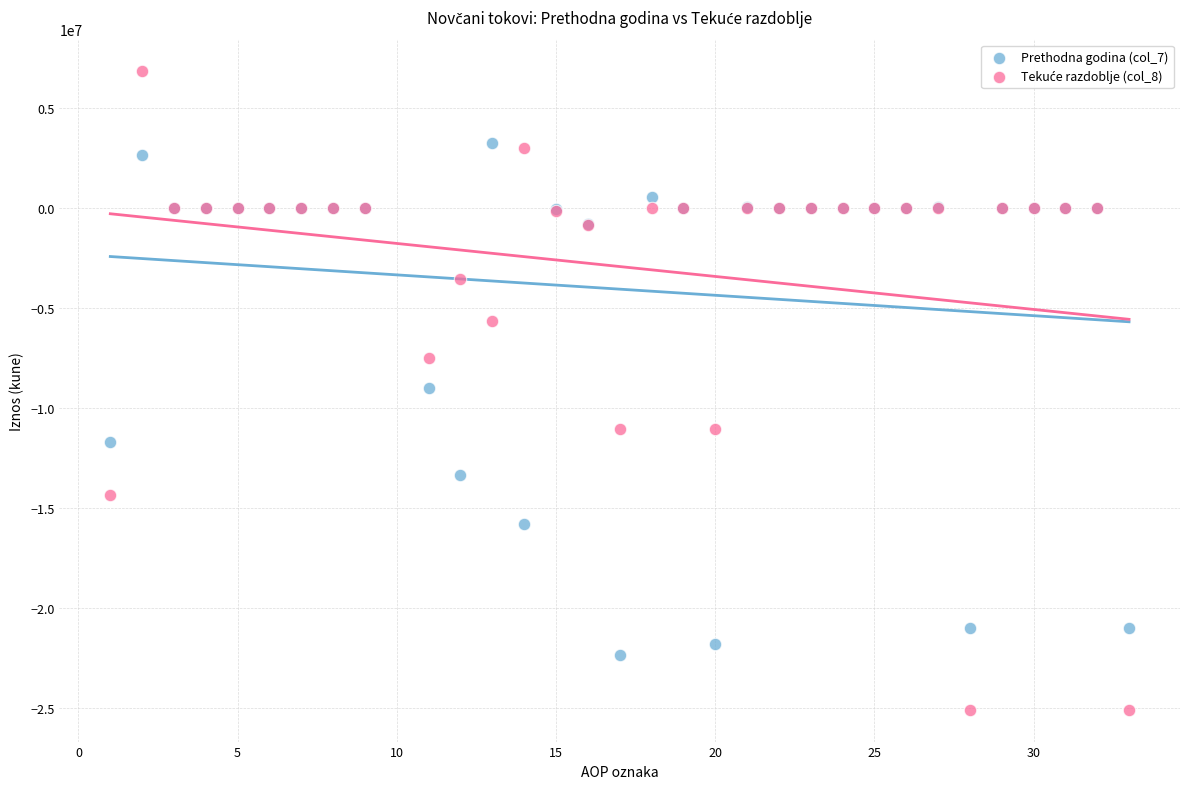

What is the X range (max minus min) for the scatter plot?

32